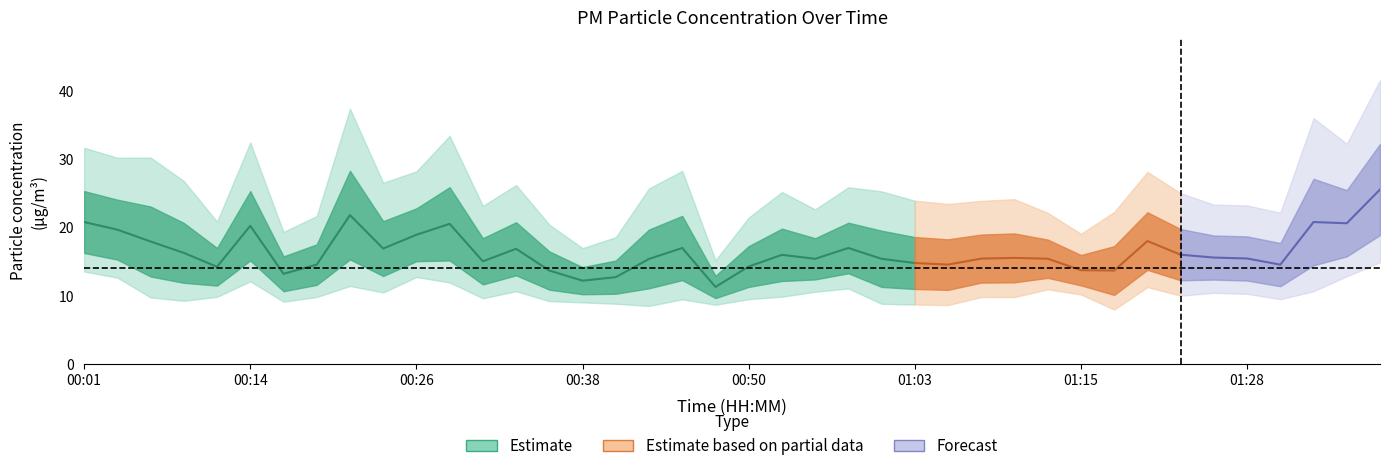

Read the P1 value at 01:05.

18.3